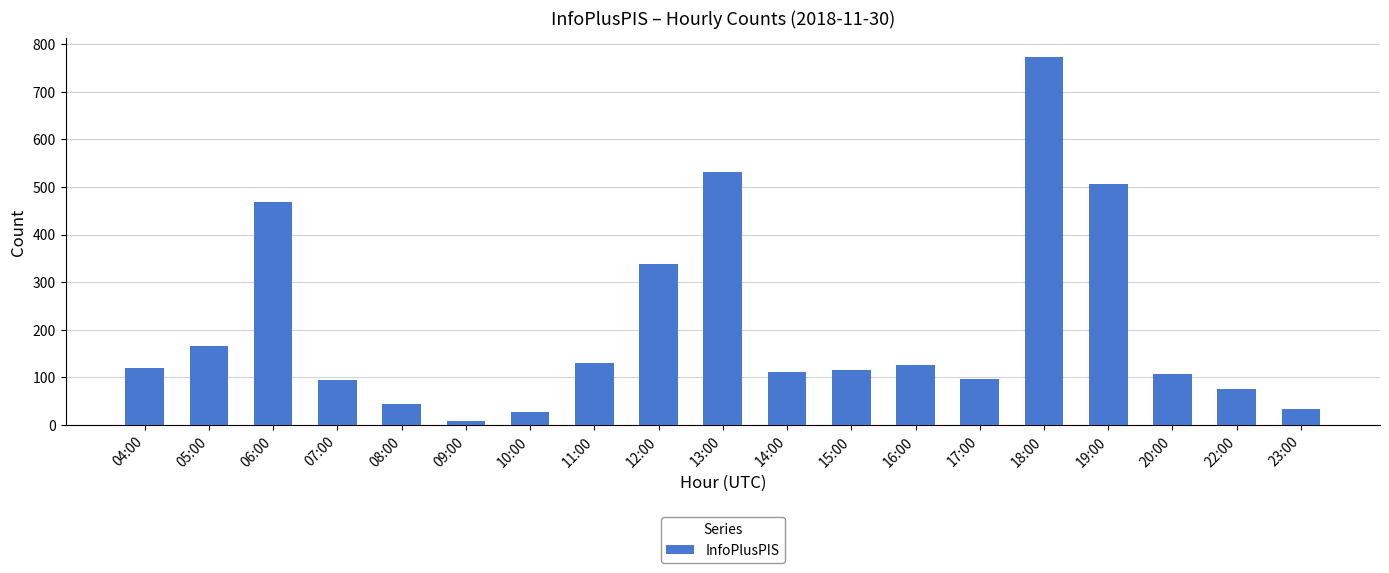

What is the change in value from 10:00 to 14:00?

+85